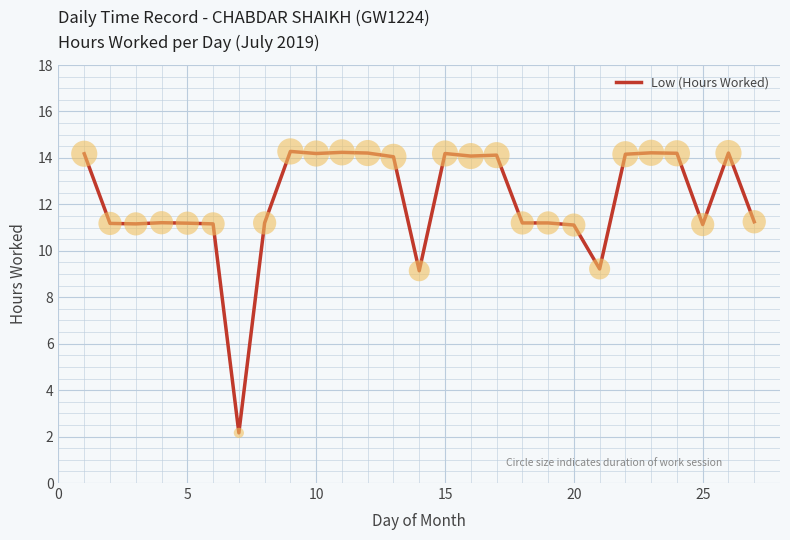

What is the difference between the maximum and minimum values?

12.1